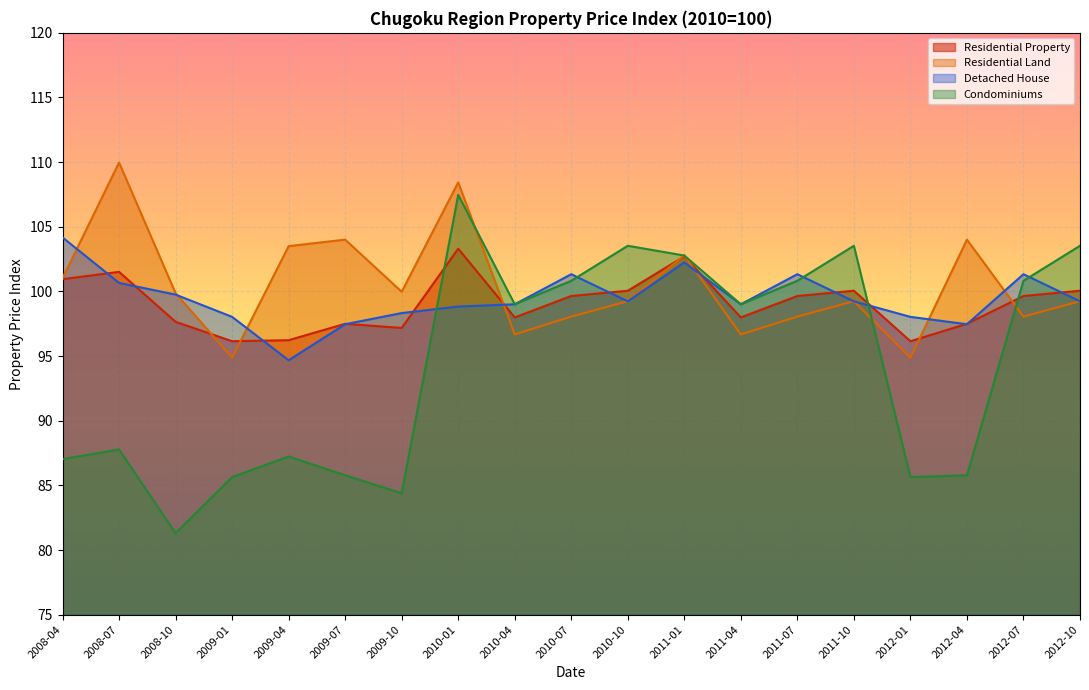

How many interior local valleys does the Residential Property series have?

5